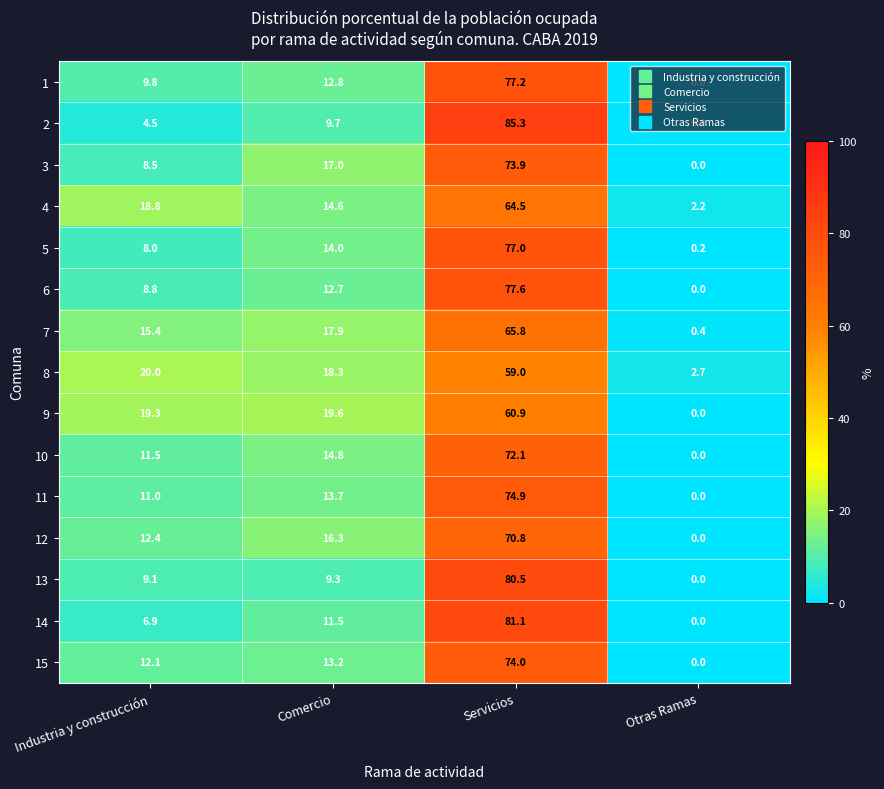

What is the difference between the second highest and second lowest values in the 7 series?

2.5